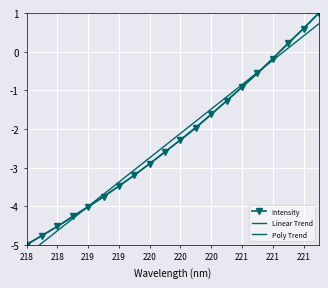

What is the label of the 19th point from the right?

218